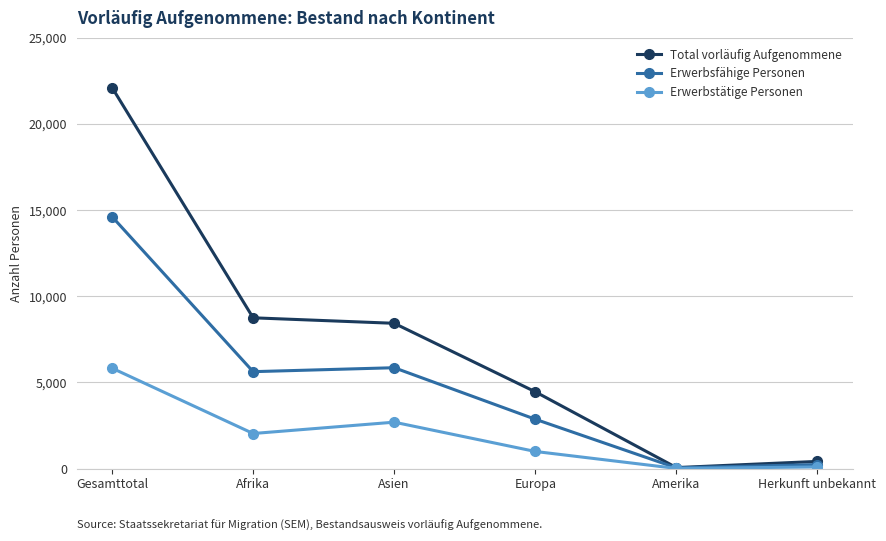

The Erwerbsfähige Personen series shows 14623 at Gesamttotal. True or false?

True